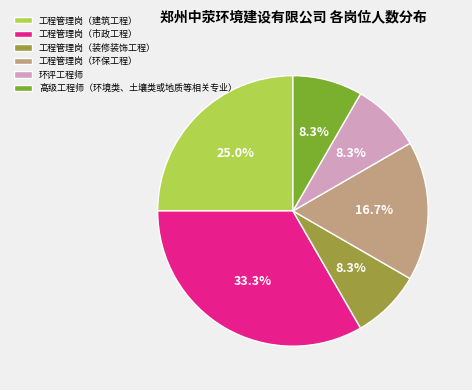

Is there a majority slice in this chart?

No